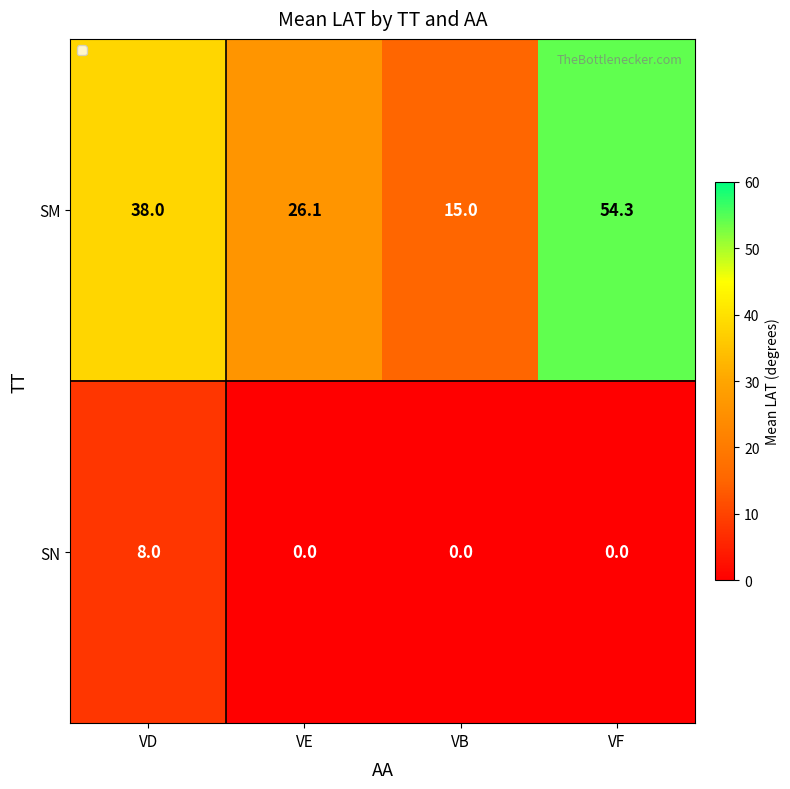

Reading left to right, list all the values displayed in this chart.

SM: VD=38.0	VE=26.1	VB=15.0	VF=54.3
SN: VD=8.0	VE=0.0	VB=0.0	VF=0.0